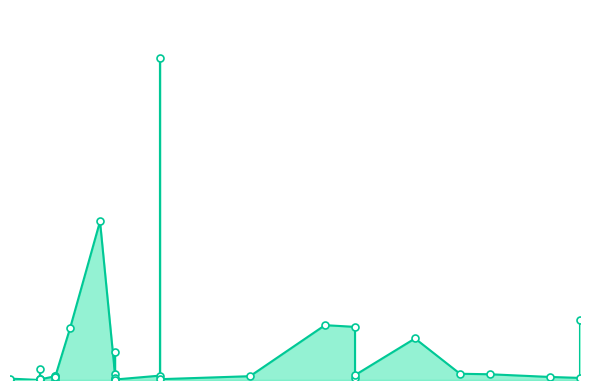

What is the change in value from 2021-11-22 to 2021-11-04?

-469347000